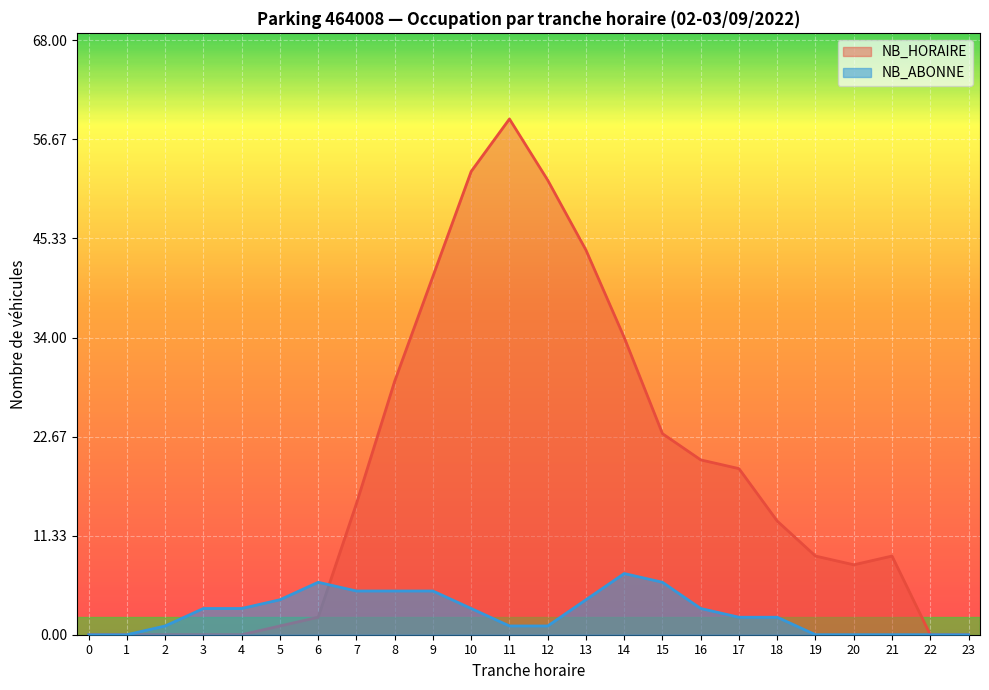

The value of NB_HORAIRE at 21 is 9. True or false?

True